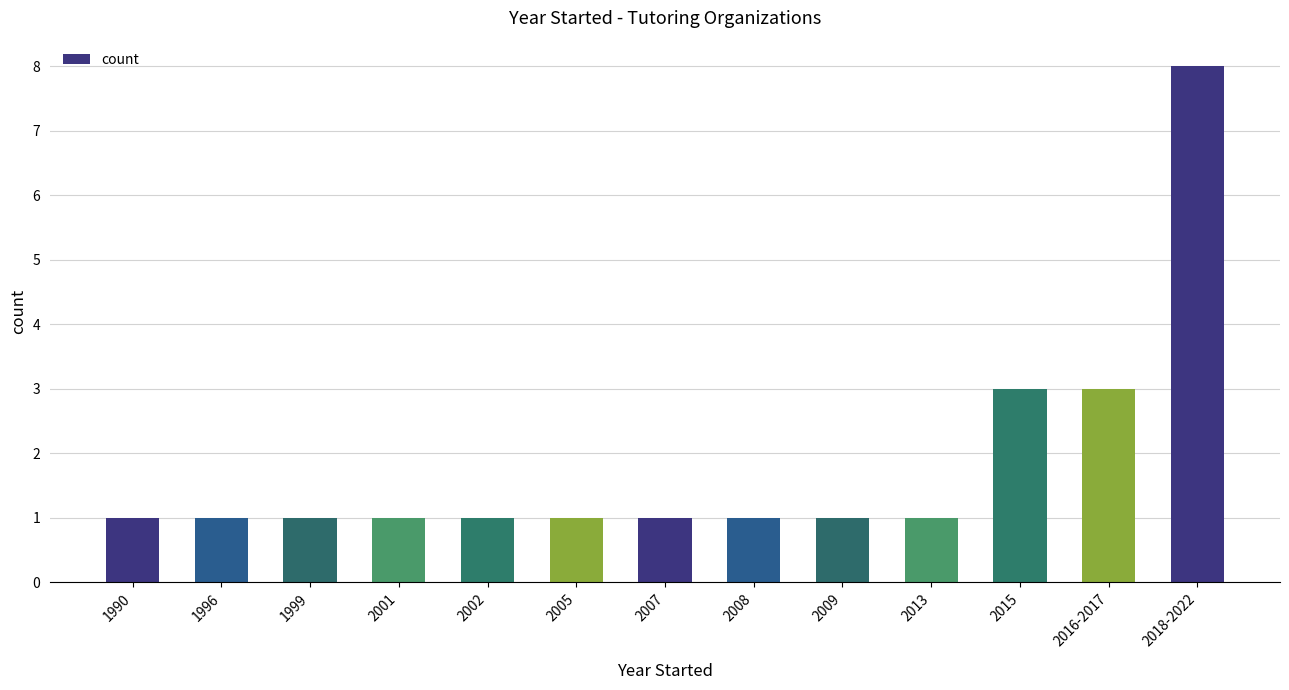

Is it true that the value at 2002 is 1?

True